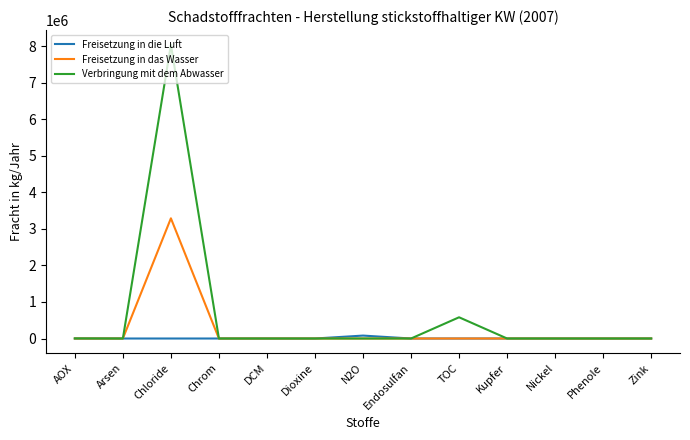

What is the difference between the maximum and minimum values in the Verbringung mit dem Abwasser series?

8040000